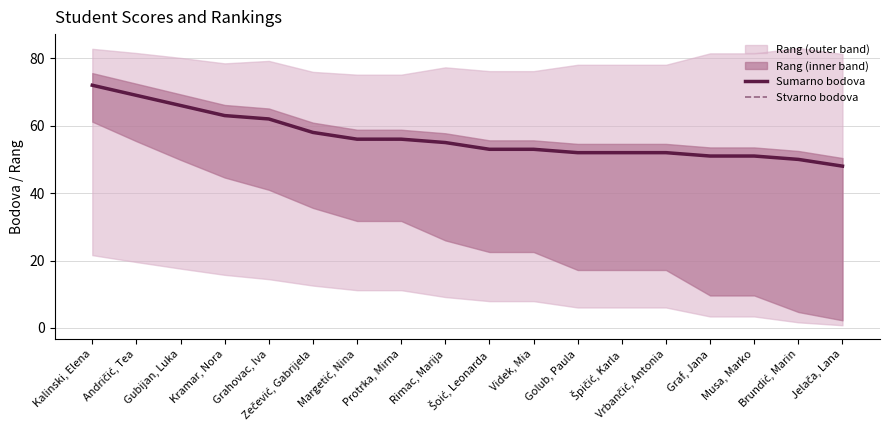

Reading right to left, what are all the values shown in this chart?

Sumarno bodova: Jelača, Lana=48	Brundić, Marin=50	Musa, Marko=51	Graf, Jana=51	Vrbančić, Antonia=52	Špičić, Karla=52	Golub, Paula=52	Videk, Mia=53	Šoić, Leonarda=53	Rimac, Marija=55	Protrka, Mirna=56	Margetić, Nina=56	Zečević, Gabrijela=58	Grahovac, Iva=62	Kramar, Nora=63	Gubijan, Luka=66	Andričić, Tea=69	Kalinski, Elena=72
Stvarno bodova: Jelača, Lana=48	Brundić, Marin=50	Musa, Marko=51	Graf, Jana=51	Vrbančić, Antonia=52	Špičić, Karla=52	Golub, Paula=52	Videk, Mia=53	Šoić, Leonarda=53	Rimac, Marija=55	Protrka, Mirna=56	Margetić, Nina=56	Zečević, Gabrijela=58	Grahovac, Iva=62	Kramar, Nora=63	Gubijan, Luka=66	Andričić, Tea=69	Kalinski, Elena=72